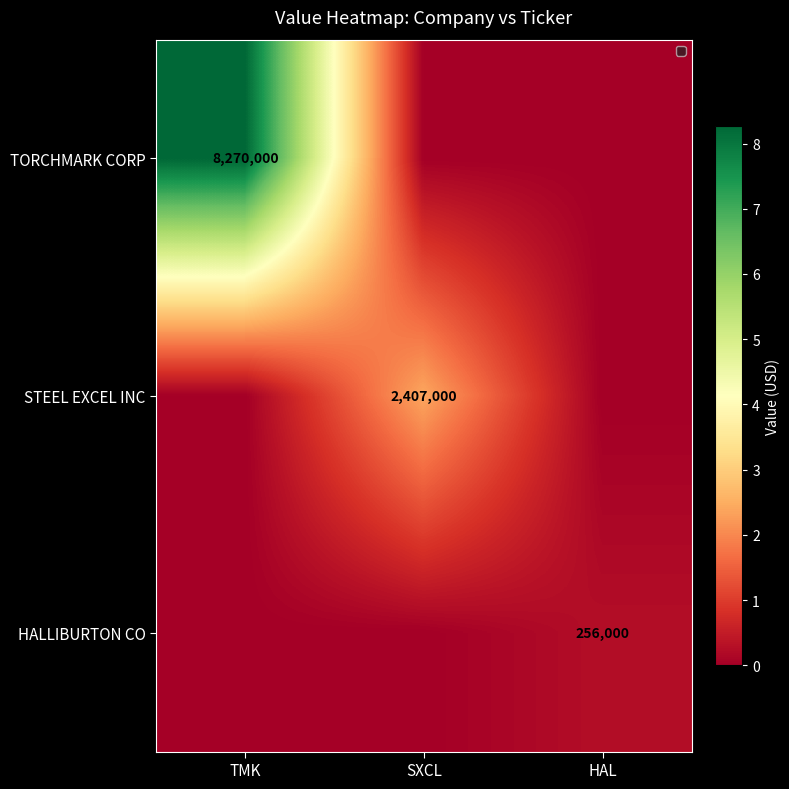

Between TMK and HAL, which is larger?

TMK